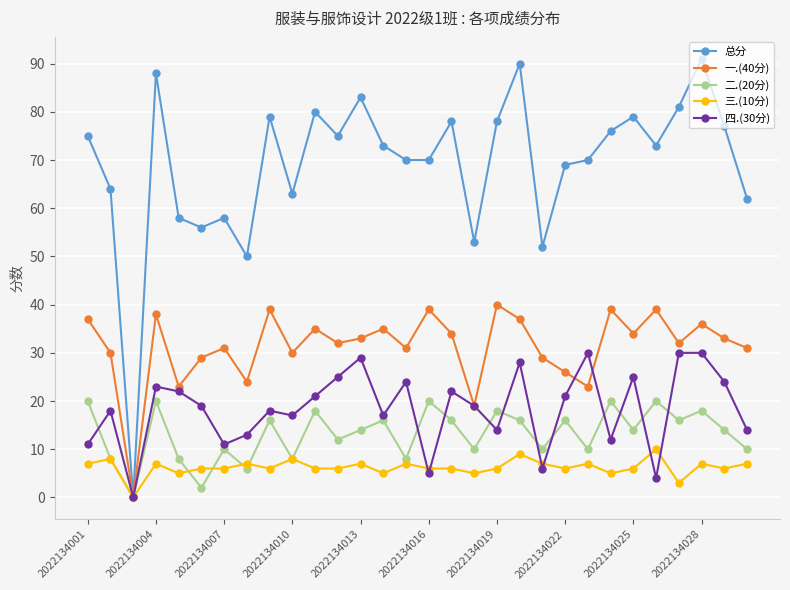

True or false: 一.(40分) has more than 1 points higher than both neighbors.

True